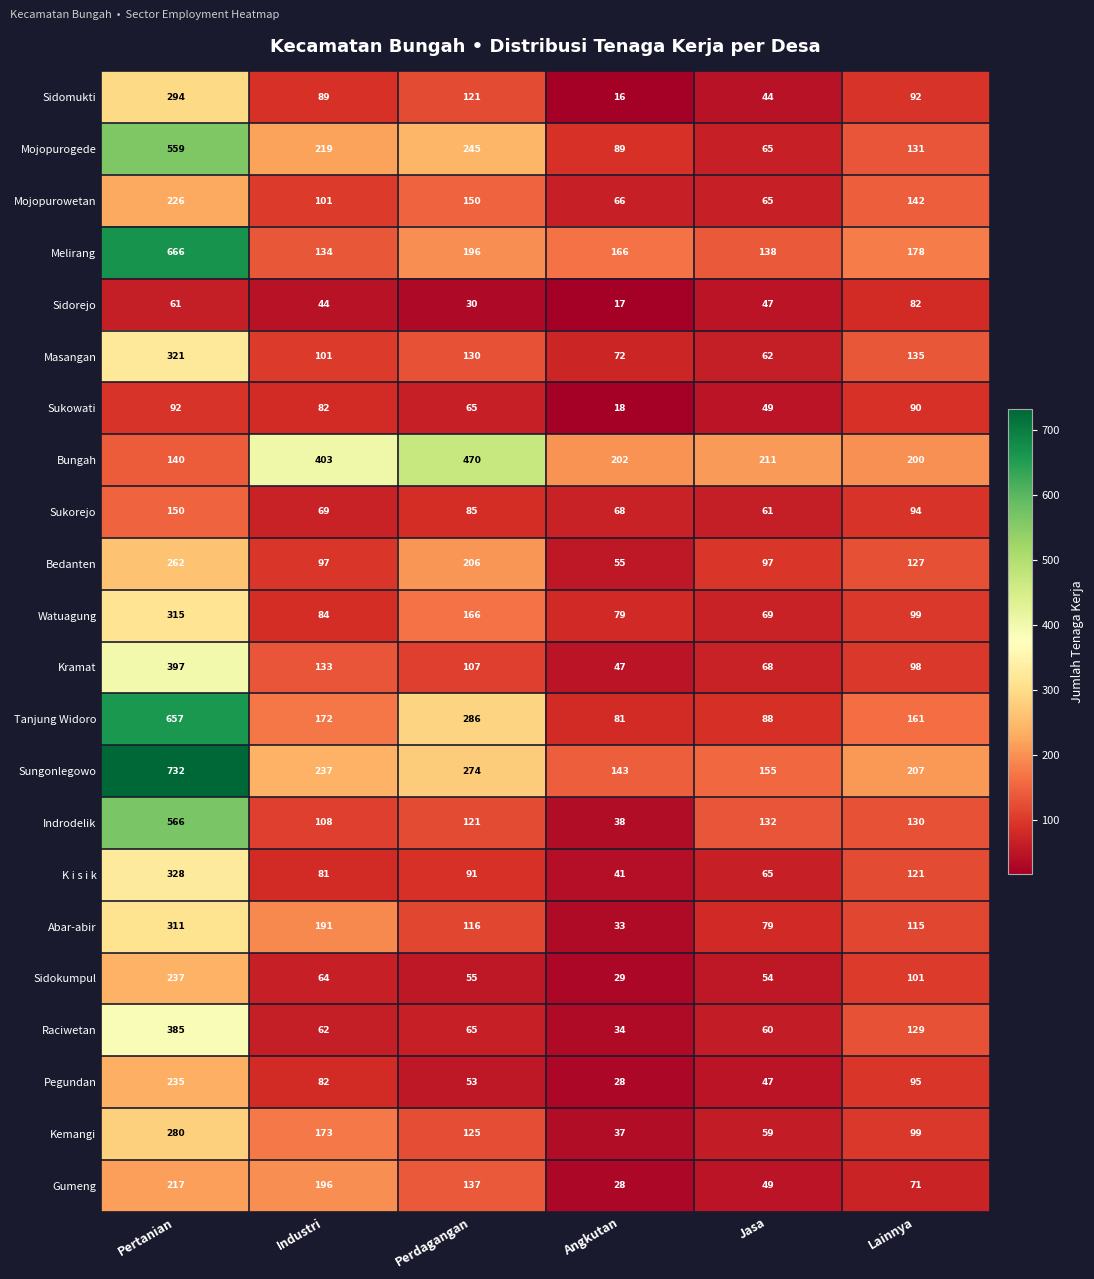

Which series has the largest range (max minus min)?

Sungonlegowo